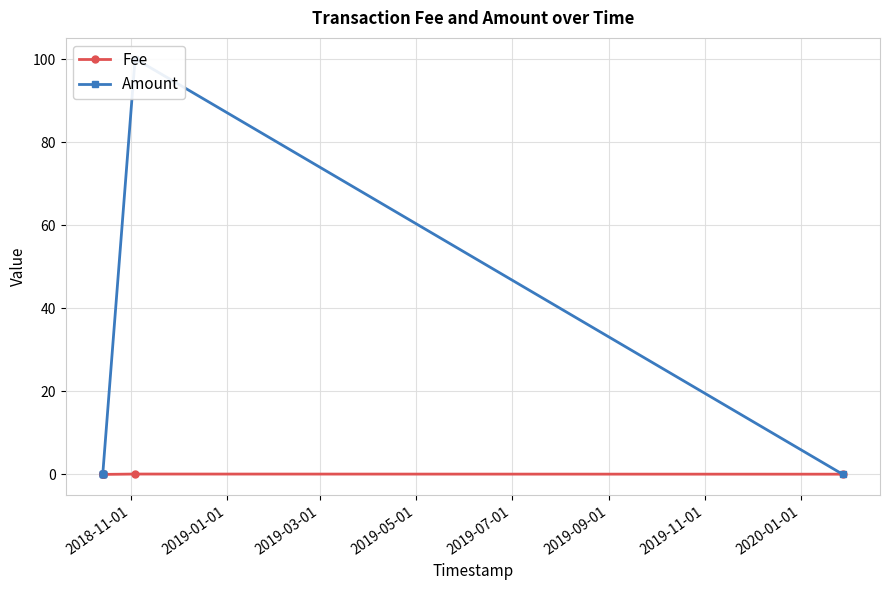

True or false: Fee and Amount intersect in this chart.

True